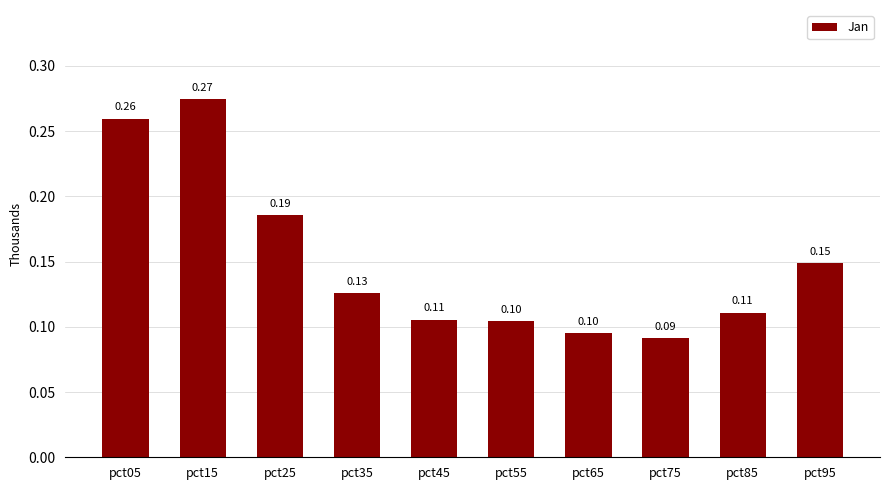

What is the sum of all values?

1.5